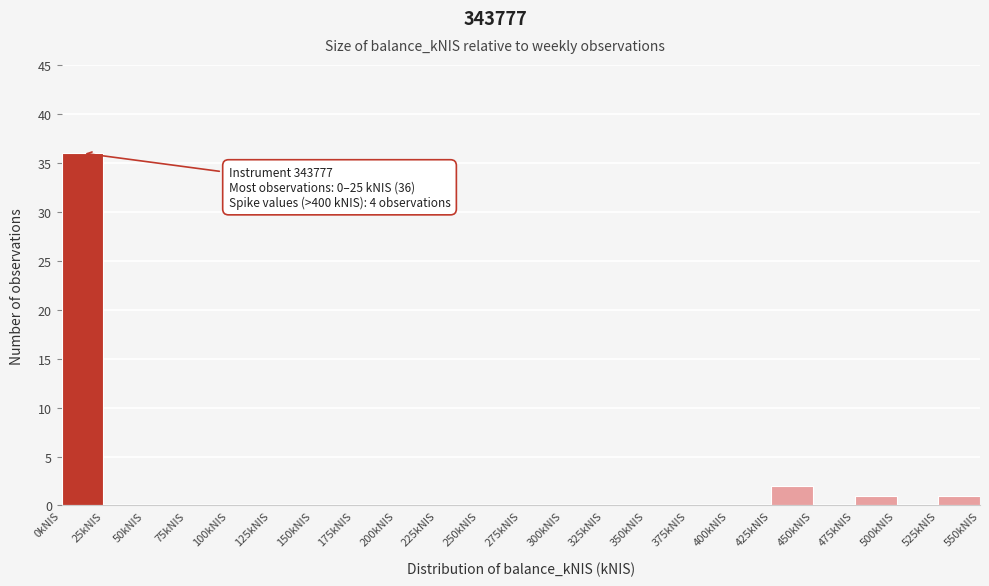

Which range on the x-axis has the tallest bar?

0 to 25